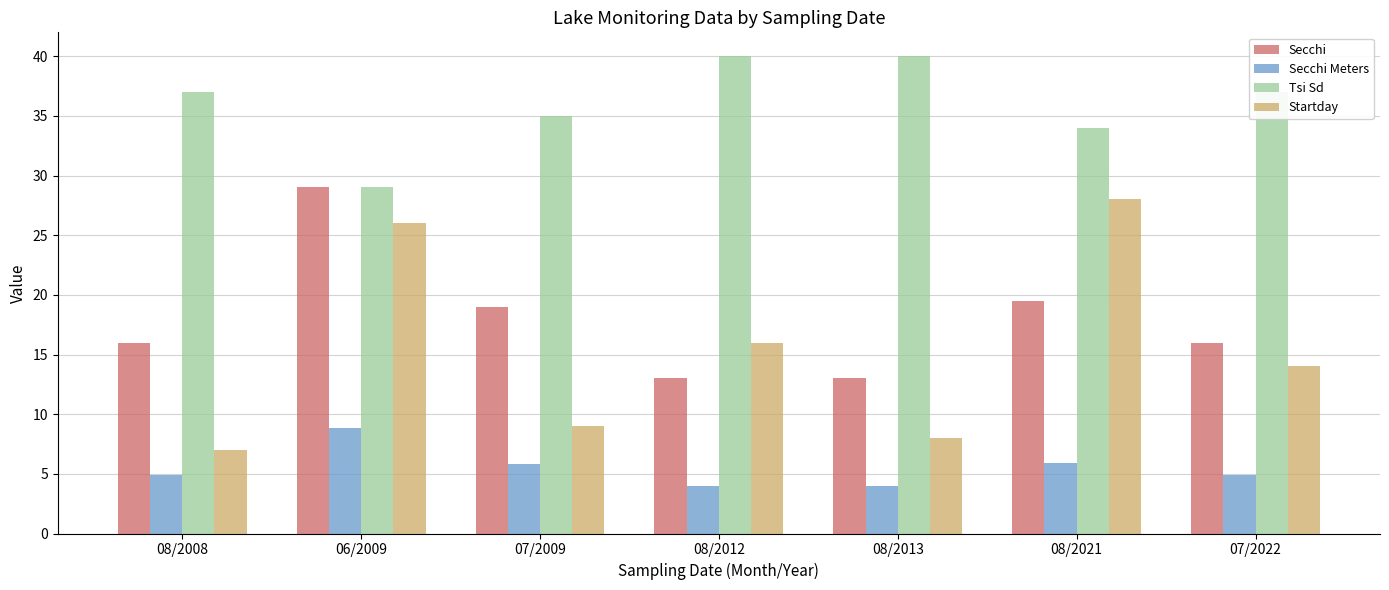

What are all the series names shown in the legend?

Secchi, Secchi Meters, Tsi Sd, Startday